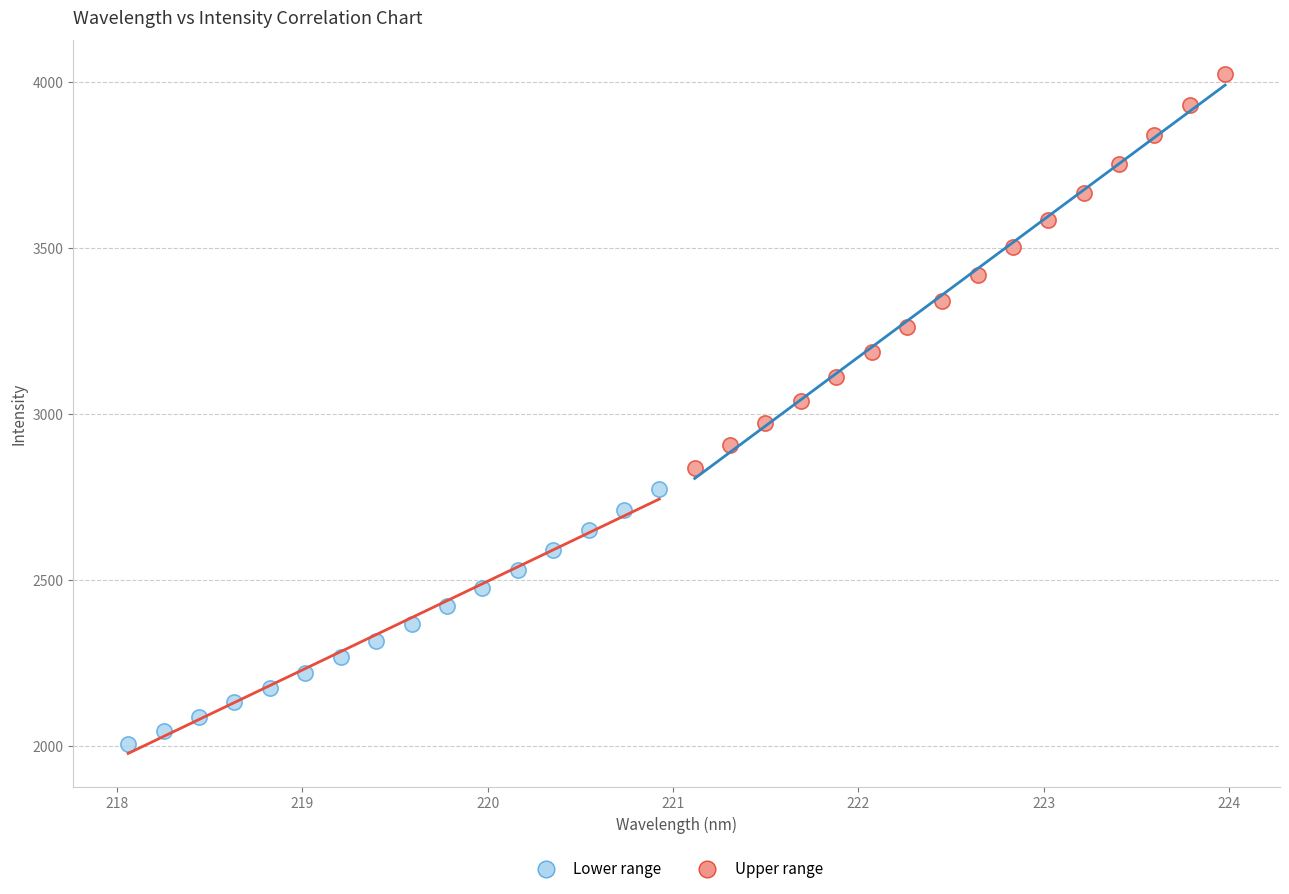

Which series reaches the minimum Y coordinate?

Lower range